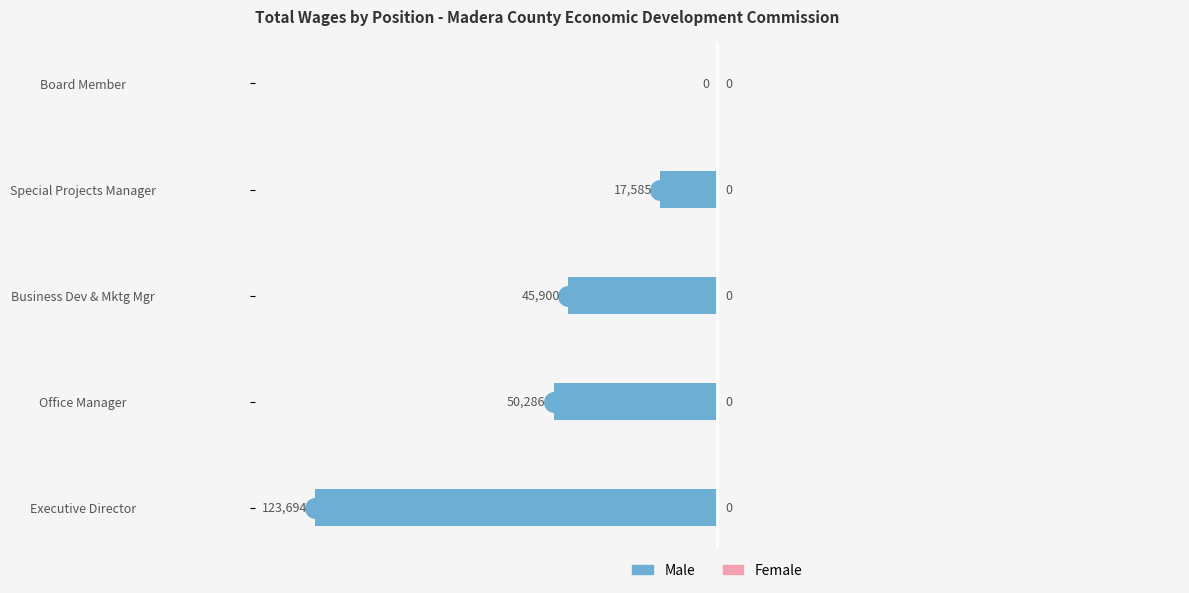

True or false: the data shows -27499 at Special Projects Manager.

False